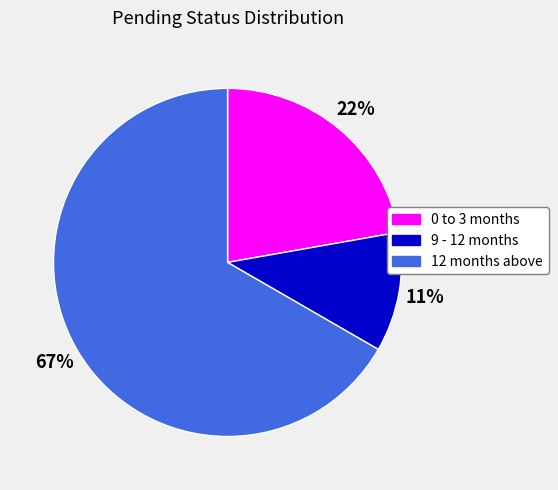

Rank the categories by value from lowest to highest.

9 - 12 months, 0 to 3 months, 12 months above